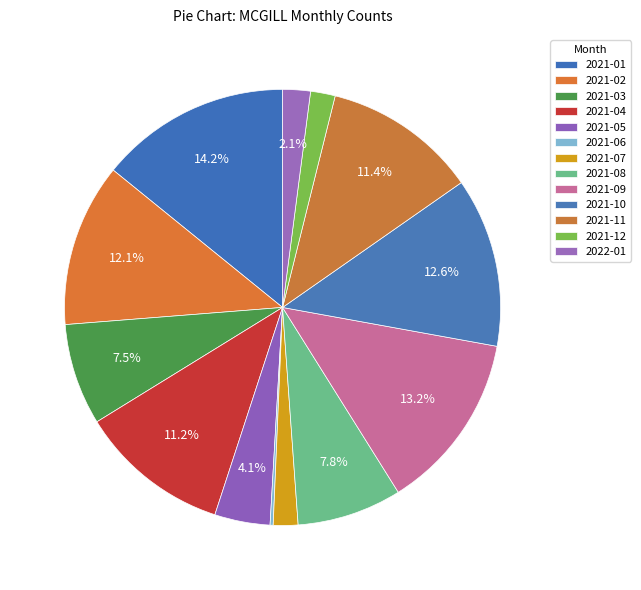

What is the smallest slice in the pie chart?

2021-06